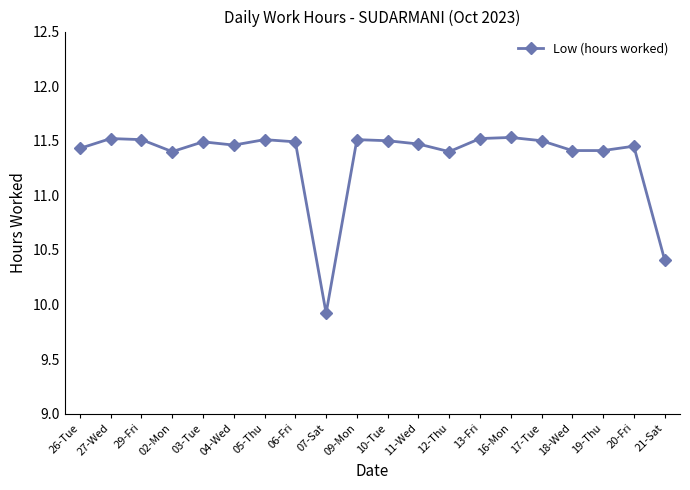

True or false: there are more than 1 points higher than both neighbors.

True